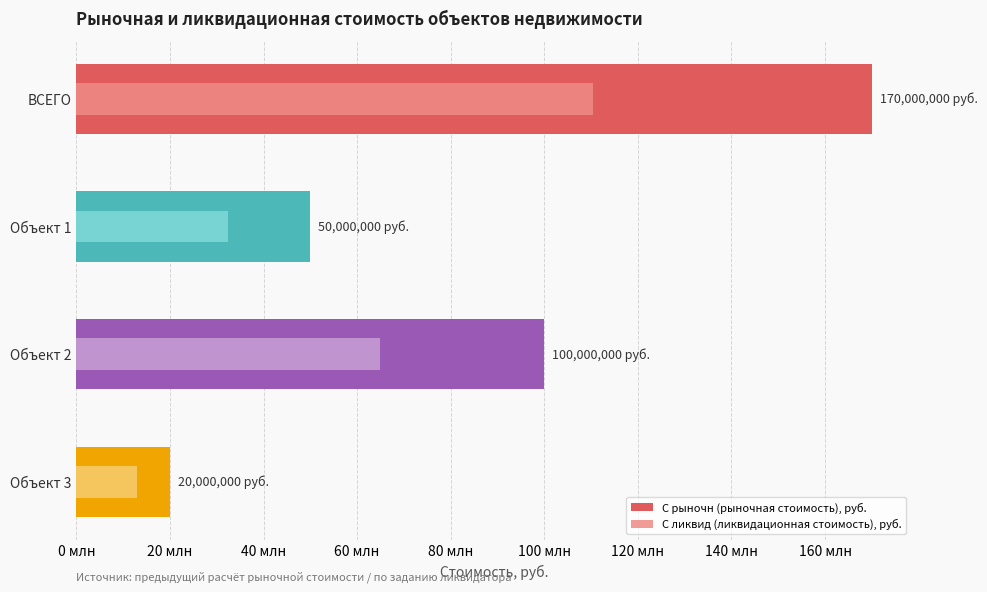

How many categories are shown in the chart?

4